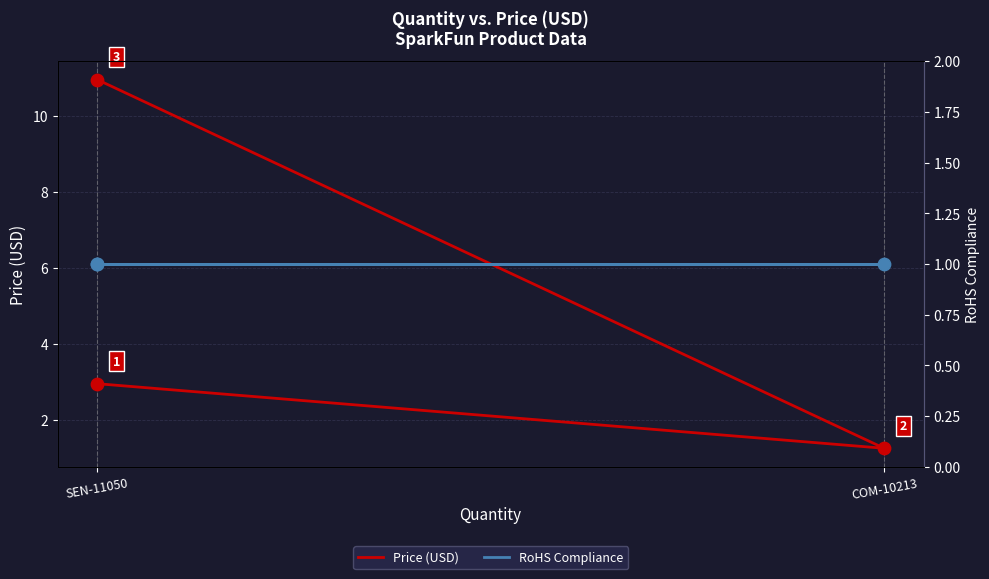

Is the value of Price (USD) at SEN-11050 greater than the value of RoHS Compliance at SEN-11050?

Yes